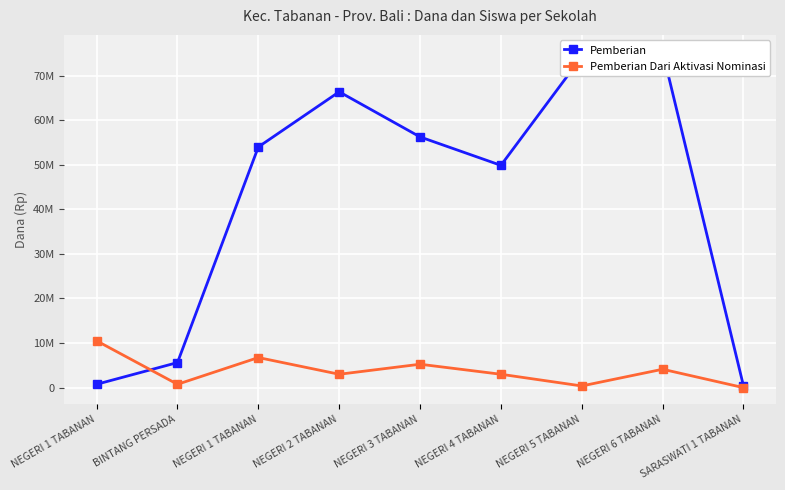

Does the chart display data point markers on the line(s)?

Yes